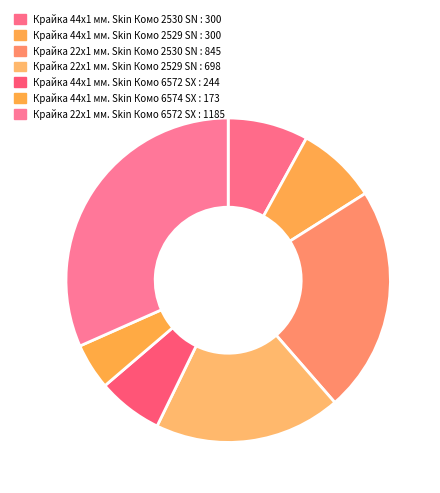

What is the change in value from Крайка 22x1 мм. Skin Комо 2530 SN to Крайка 22x1 мм. Skin Комо 6572 SX?

+340